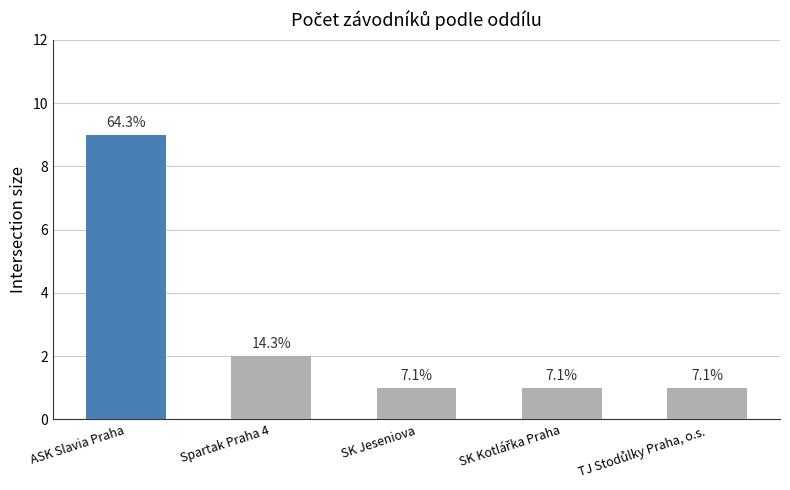

Are the bars horizontal?

No